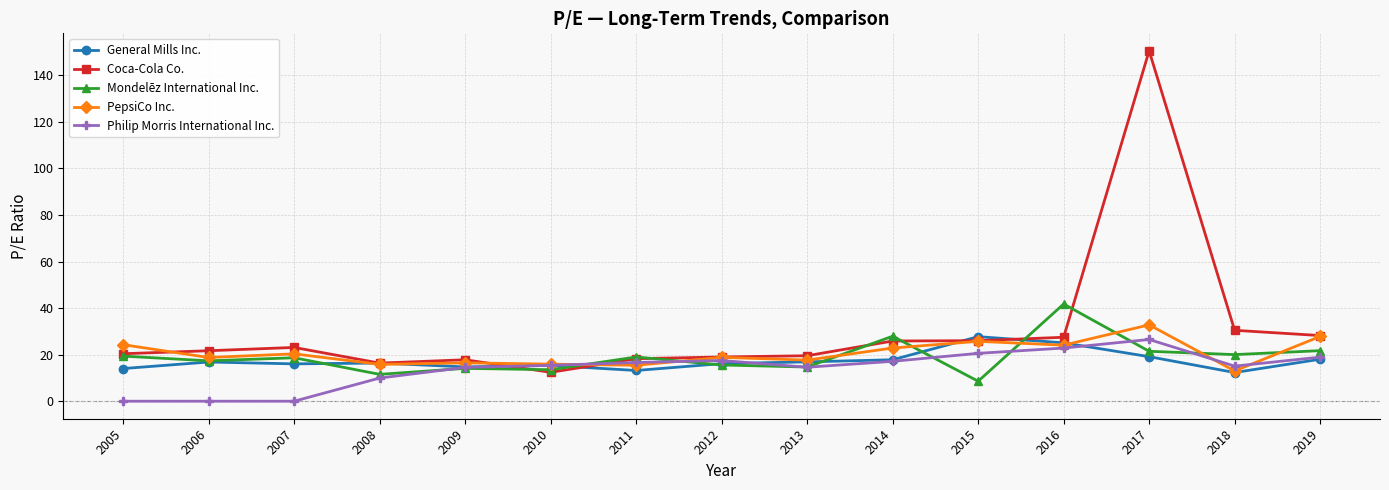

In PepsiCo Inc., how many points are higher than both neighbors (excluding endpoints)?

5